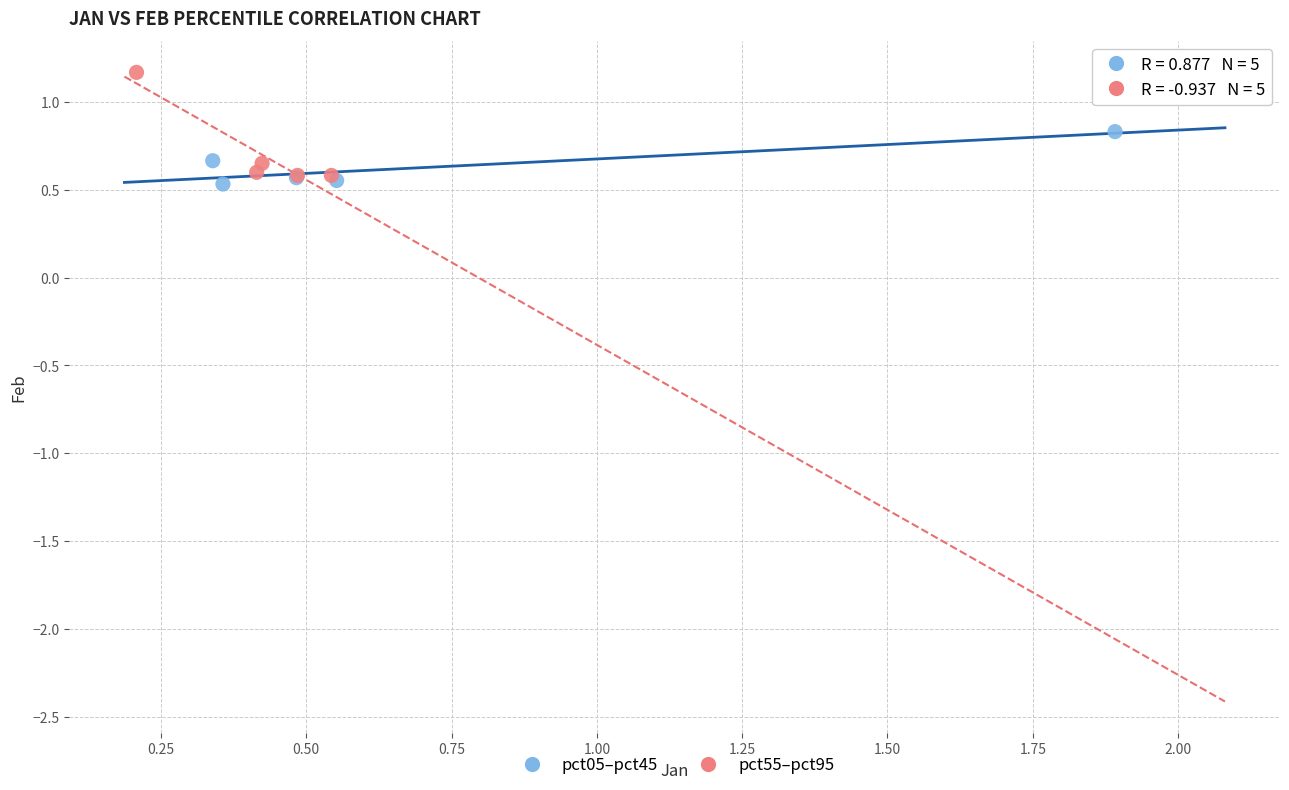

Which series contains the highest Y value?

pct55–pct95